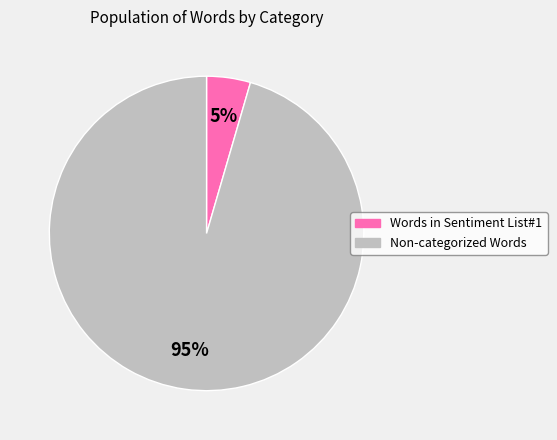

Is there any slice that represents more than half of the pie?

Yes